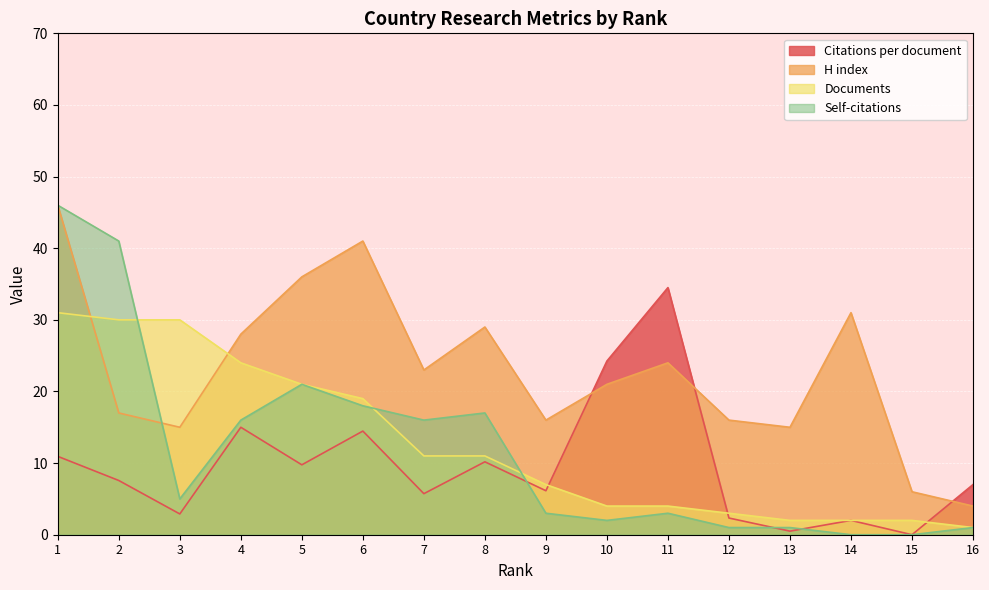

What is the difference between the highest and lowest values at 7?

17.3